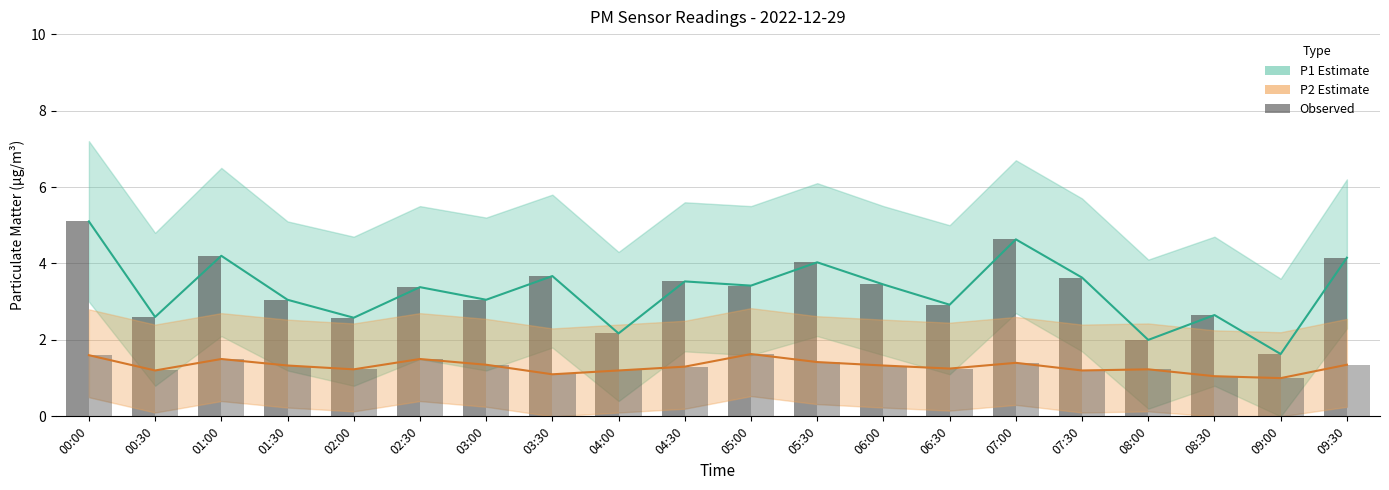

Rank the series at 01:00 from highest to lowest value.

P1 observed, P2 observed